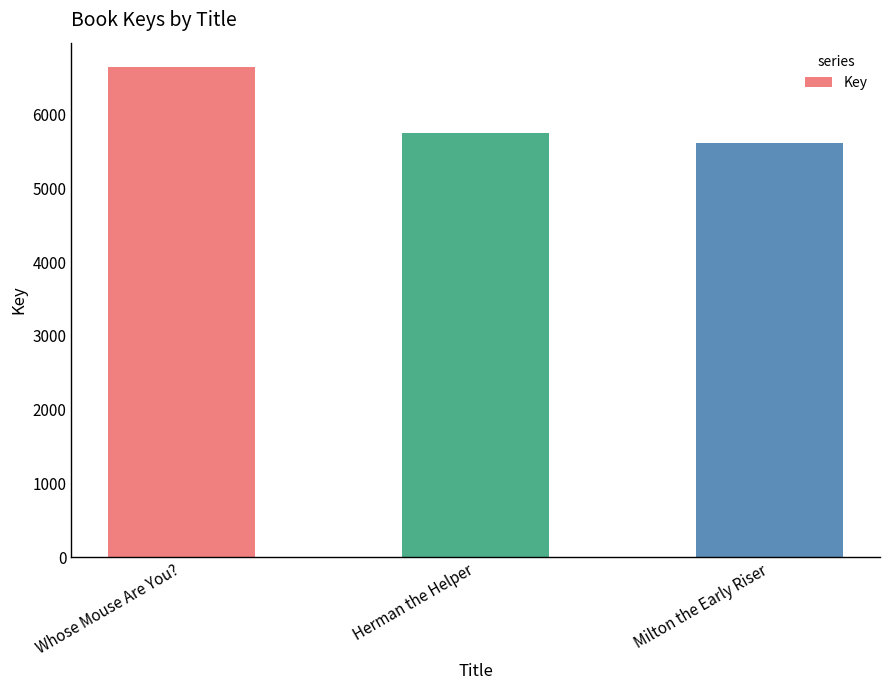

The value at Whose Mouse Are You? is 6643. True or false?

True